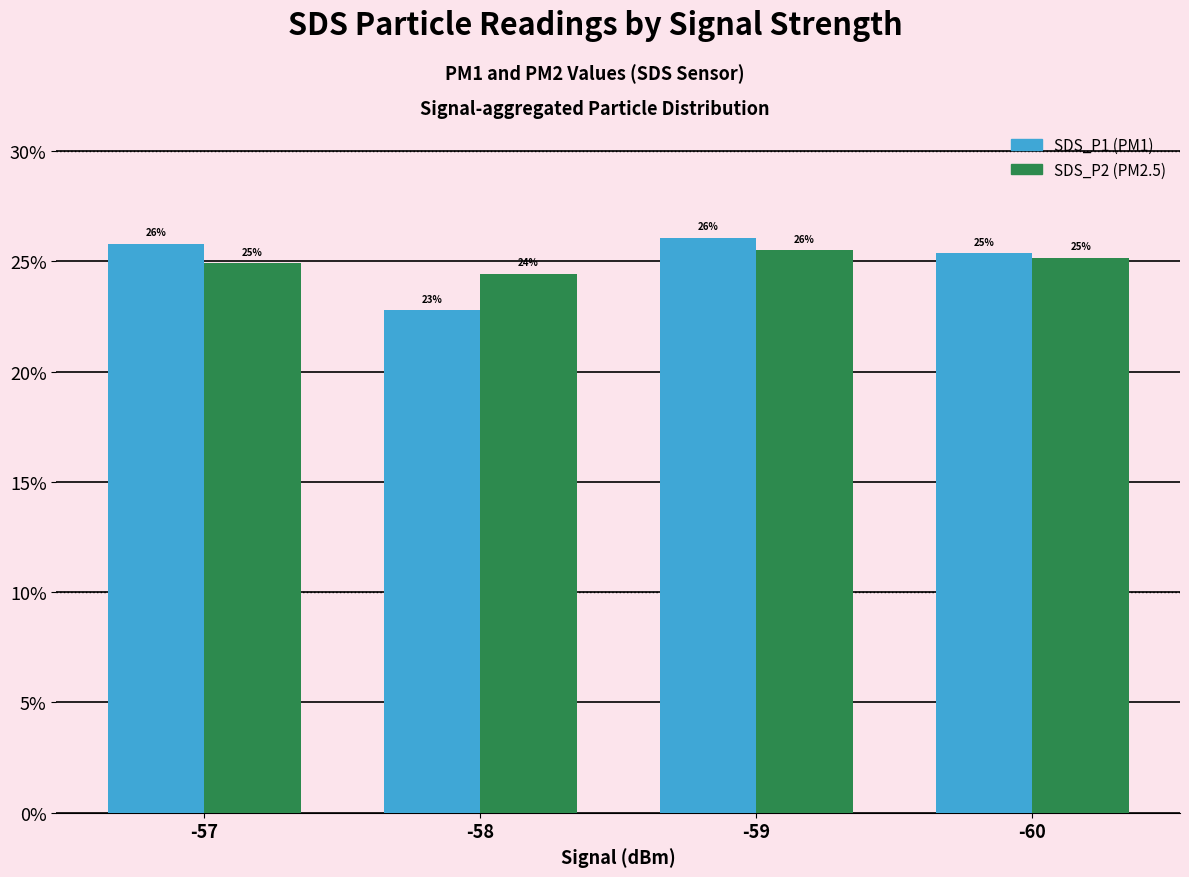

How many bars are there in total?

8